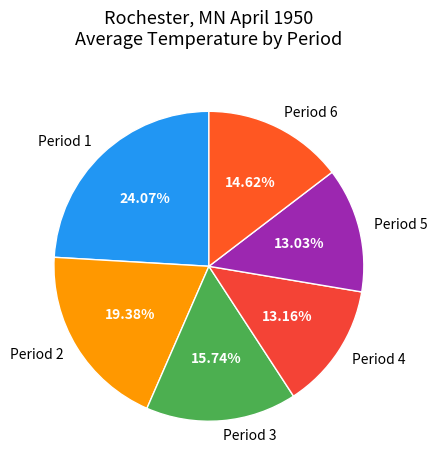

To the nearest percent, what is the average slice percentage?

17%